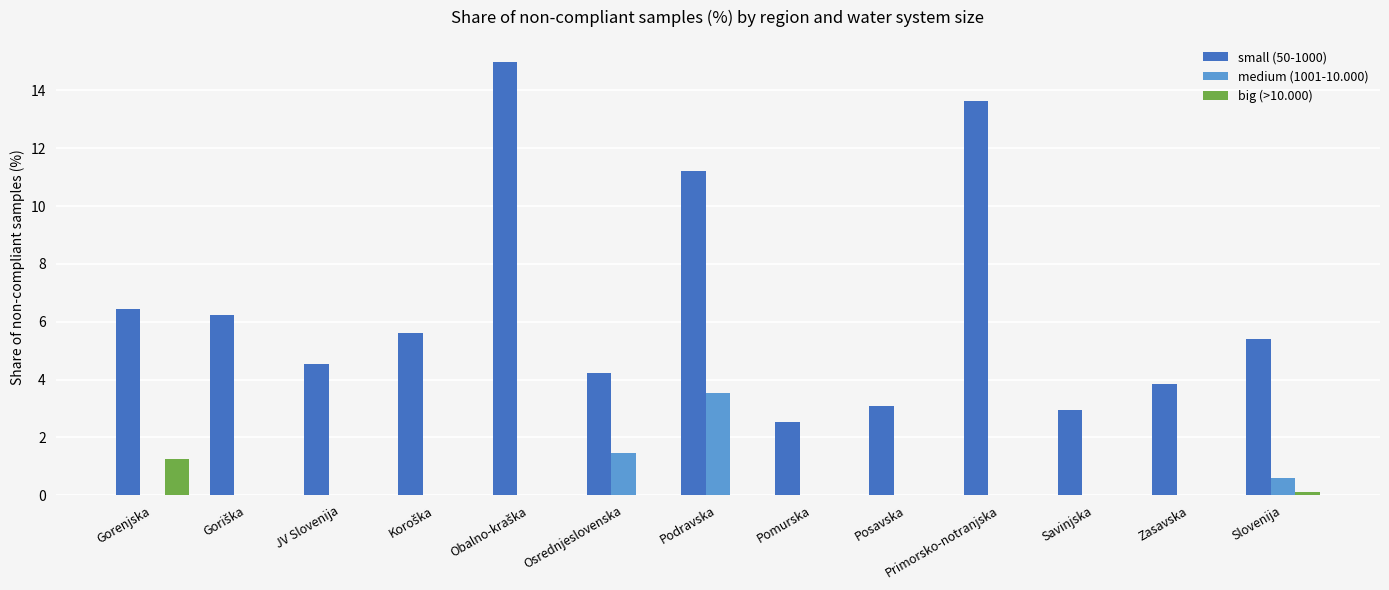

What is the sum of all medium (1001-10.000) values?

5.6